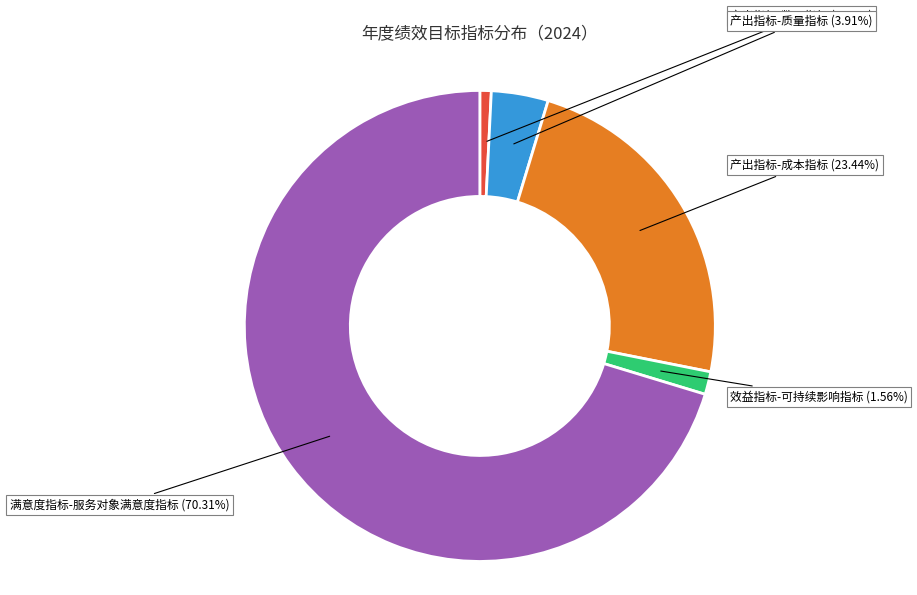

Does any single category account for the majority?

Yes